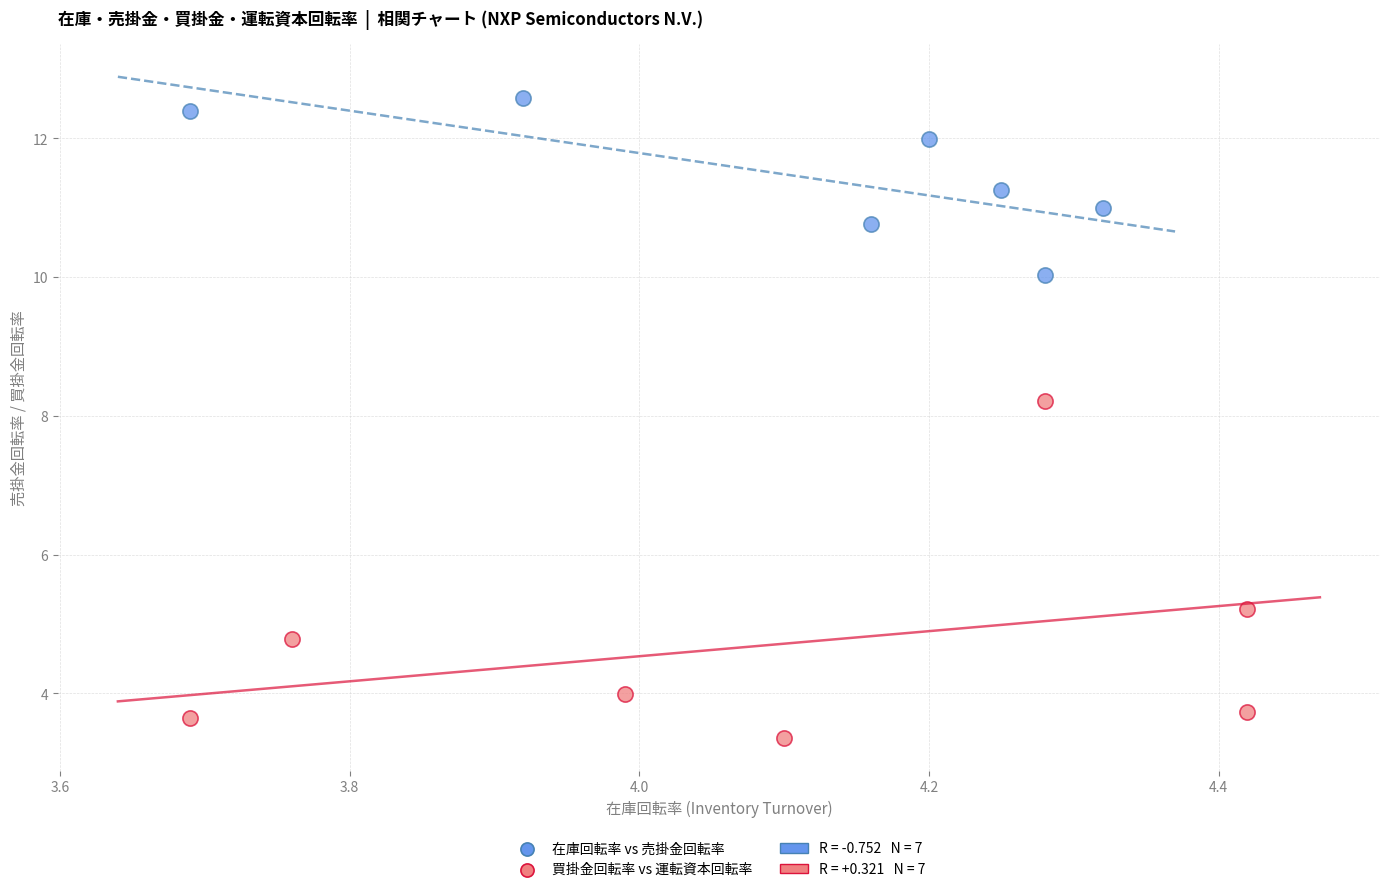

Which series reaches the minimum Y coordinate?

買掛金回転率 vs 運転資本回転率